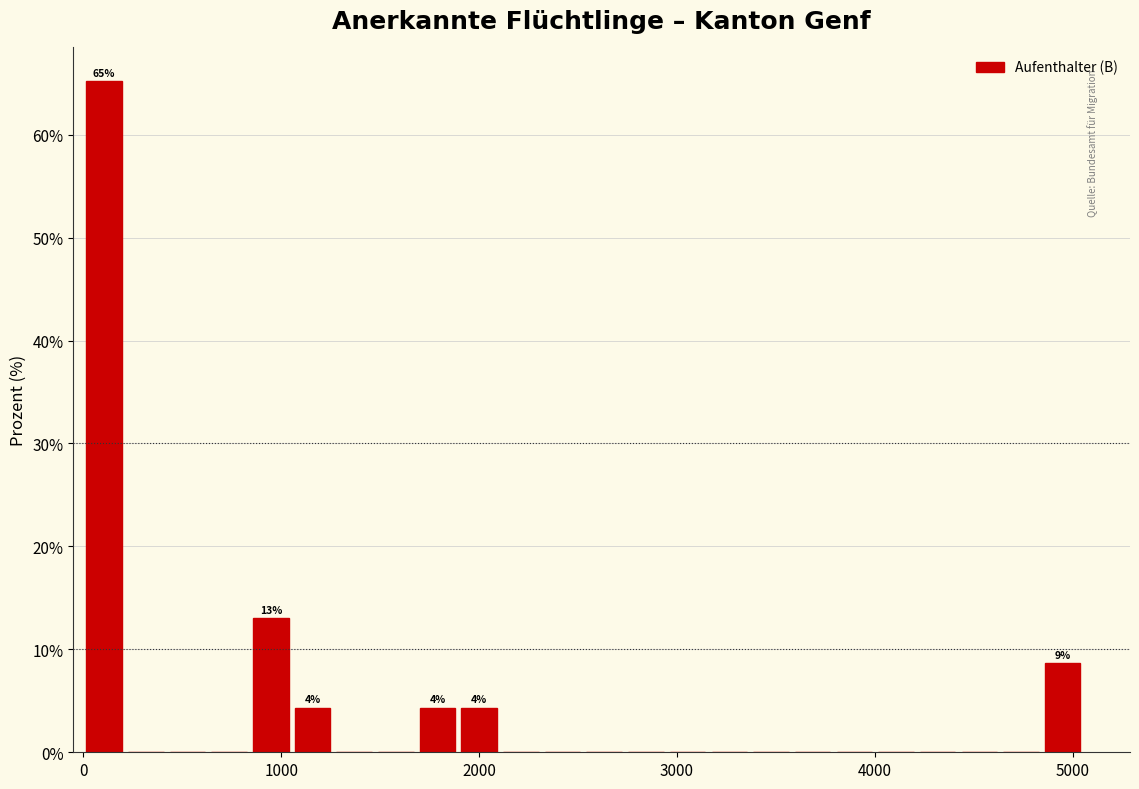

Read against the x-axis, roughly where is the centre of the tallest bar?

100